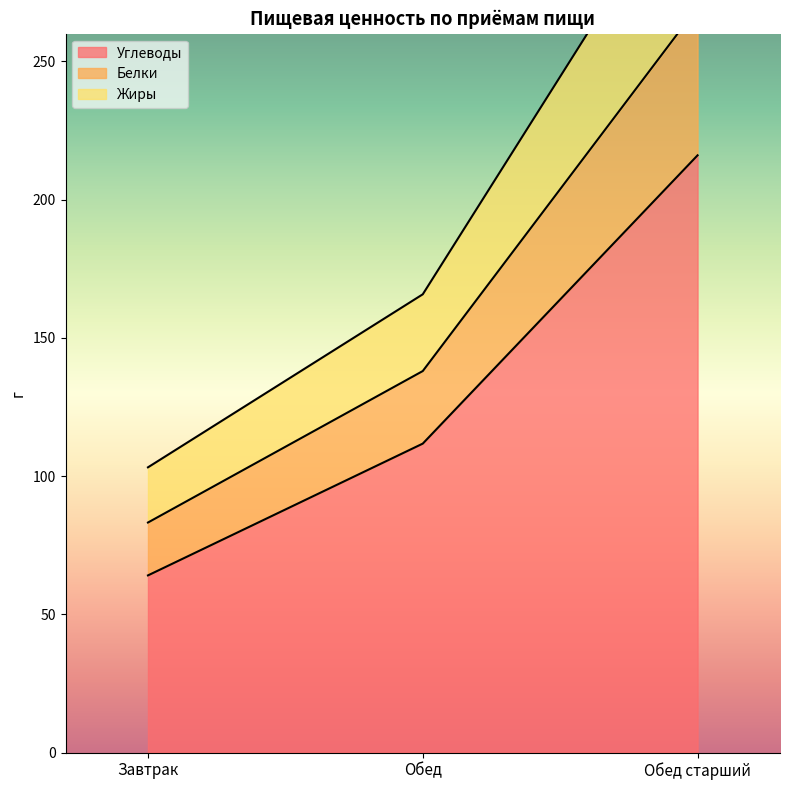

What is the approximate value of Углеводы at Обед?

111.7